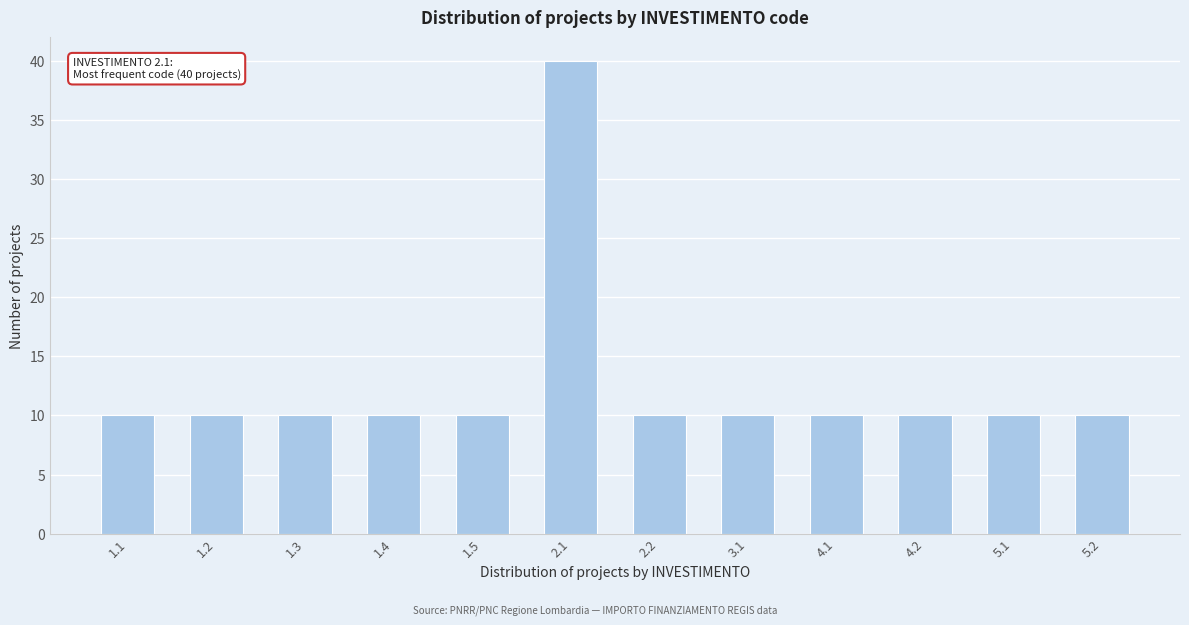

Reading left to right, transcribe all the data shown in this chart.

1.1=10	1.2=10	1.3=10	1.4=10	1.5=10	2.1=40	2.2=10	3.1=10	4.1=10	4.2=10	5.1=10	5.2=10